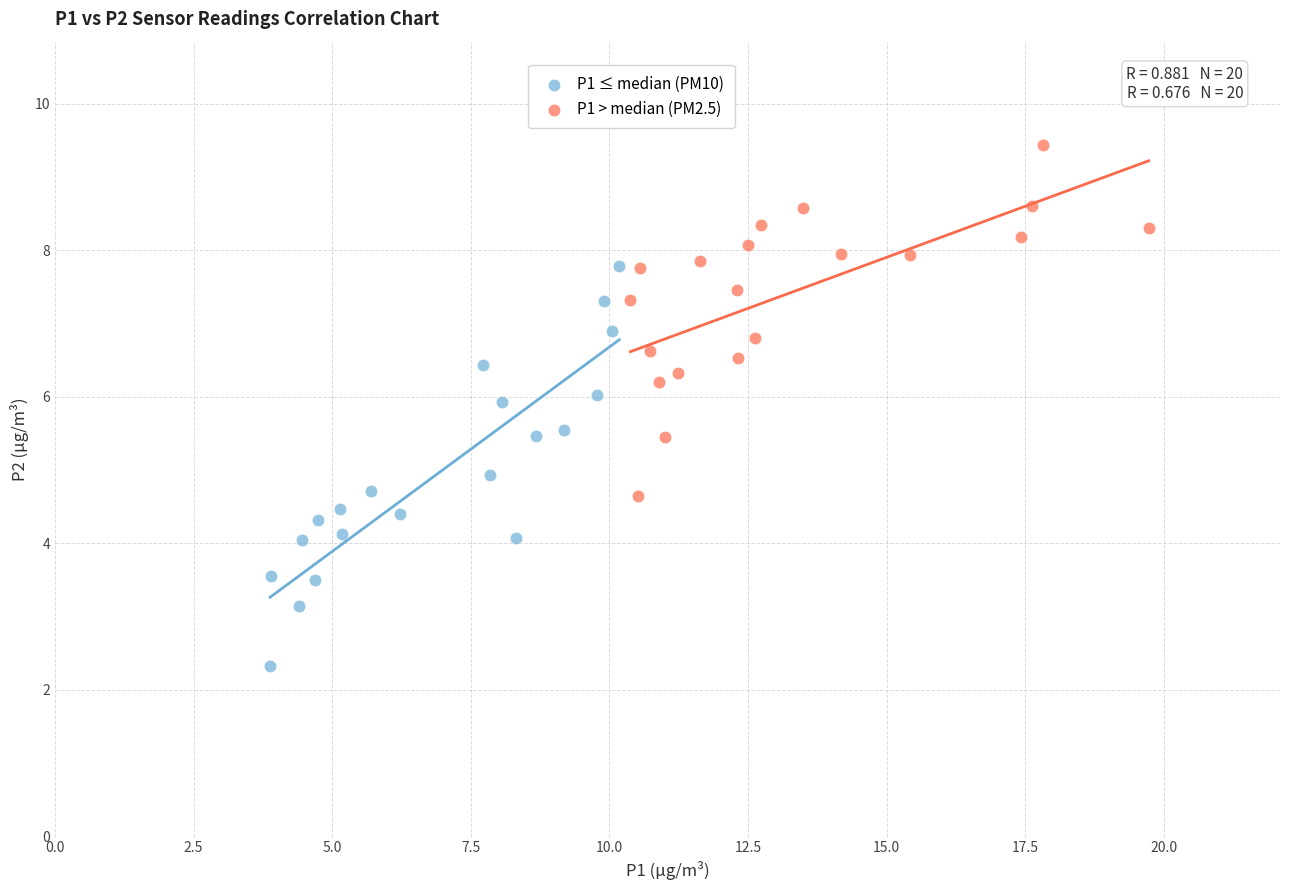

Which series reaches the maximum Y coordinate?

P1 > median (PM2.5)